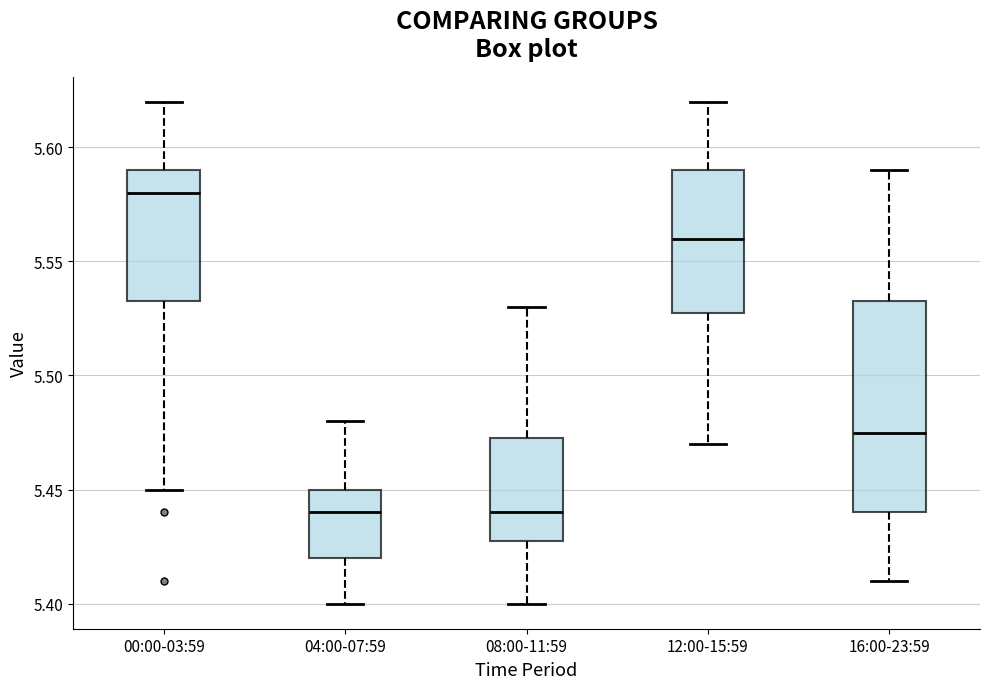

Reading left to right, transcribe this box plot: for each box, give where its median line is, the range the box spans, and where its two whiskers end, as read against the y-axis. The values are not printed on the chart, so give them approximately, as read against the axis.

00:00-03:59: median 5.580, box 5.535 to 5.590, whiskers 5.450 to 5.620
04:00-07:59: median 5.440, box 5.420 to 5.450, whiskers 5.400 to 5.480
08:00-11:59: median 5.440, box 5.430 to 5.475, whiskers 5.400 to 5.530
12:00-15:59: median 5.560, box 5.530 to 5.590, whiskers 5.470 to 5.620
16:00-23:59: median 5.475, box 5.440 to 5.535, whiskers 5.410 to 5.590